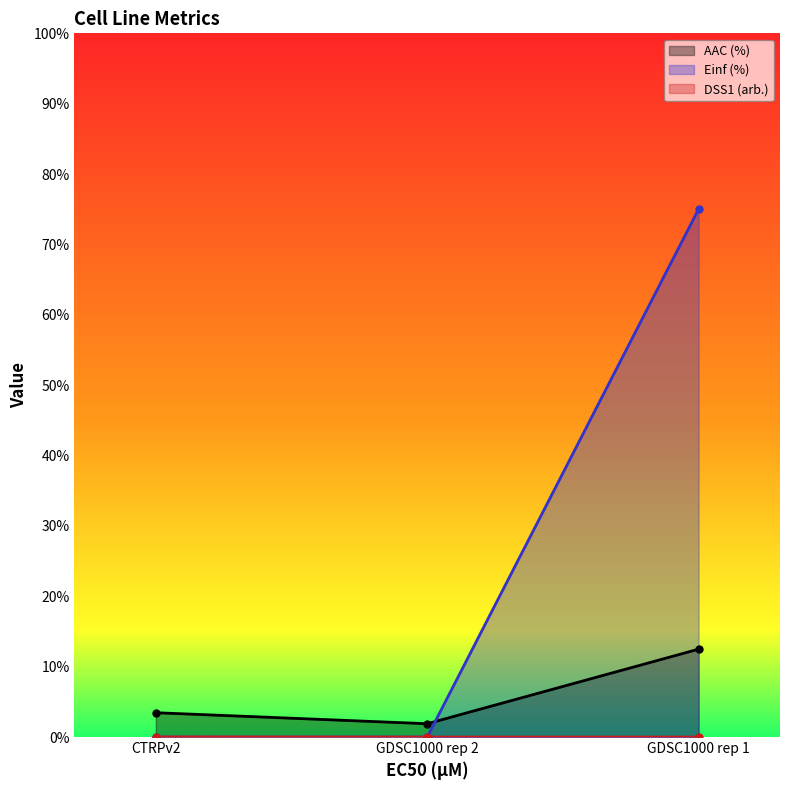

True or false: AAC (%) has a value of -0.0 at GDSC1000 rep 2.

False